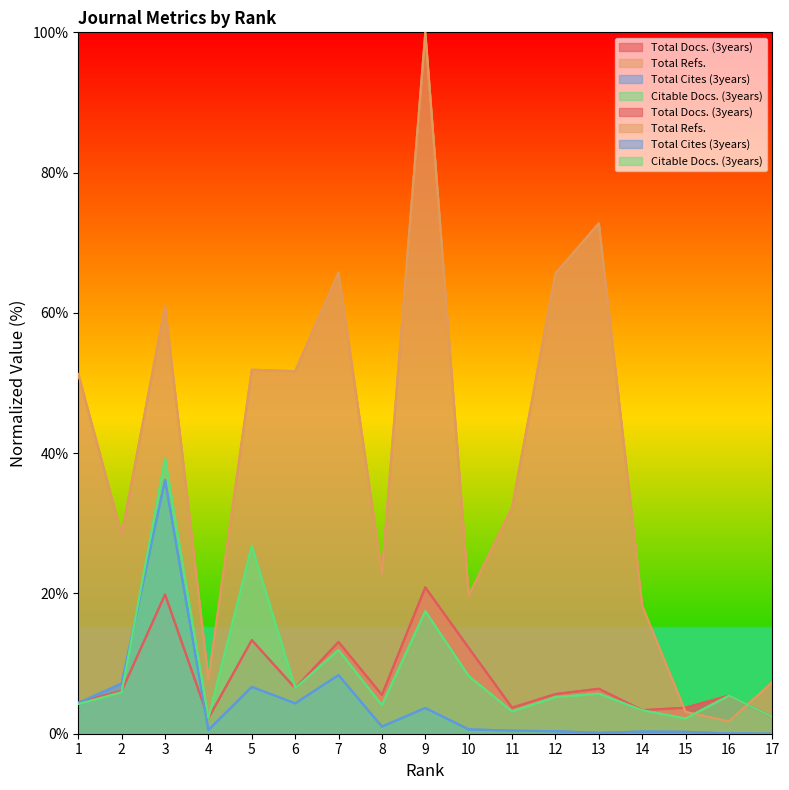

Reading right to left, list all the values displayed in this chart.

Total Docs. (3years): 17=2.4	16=5.4	15=3.7	14=3.4	13=6.4	12=5.7	11=3.7	10=12.2	9=20.9	8=5.5	7=13.1	6=6.5	5=13.4	4=2.2	3=19.8	2=6.1	1=4.5
Total Refs.: 17=7.3	16=1.8	15=3.1	14=18.2	13=72.8	12=65.6	11=32.2	10=19.7	9=100.0	8=22.8	7=65.8	6=51.7	5=51.9	4=7.7	3=61.0	2=28.4	1=51.3
Total Cites (3years): 17=0.0	16=0.0	15=0.3	14=0.3	13=0.1	12=0.4	11=0.4	10=0.6	9=3.7	8=1.0	7=8.4	6=4.3	5=6.7	4=0.5	3=36.2	2=7.2	1=4.4
Citable Docs. (3years): 17=2.4	16=5.4	15=2.2	14=3.4	13=5.7	12=5.2	11=3.2	10=8.2	9=17.5	8=4.1	7=11.9	6=6.5	5=26.7	4=2.2	3=39.2	2=5.9	1=4.2